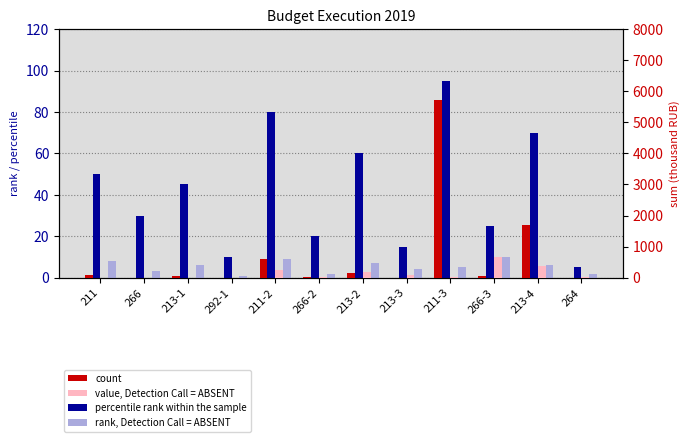

Which category has the lowest value across all series?

211